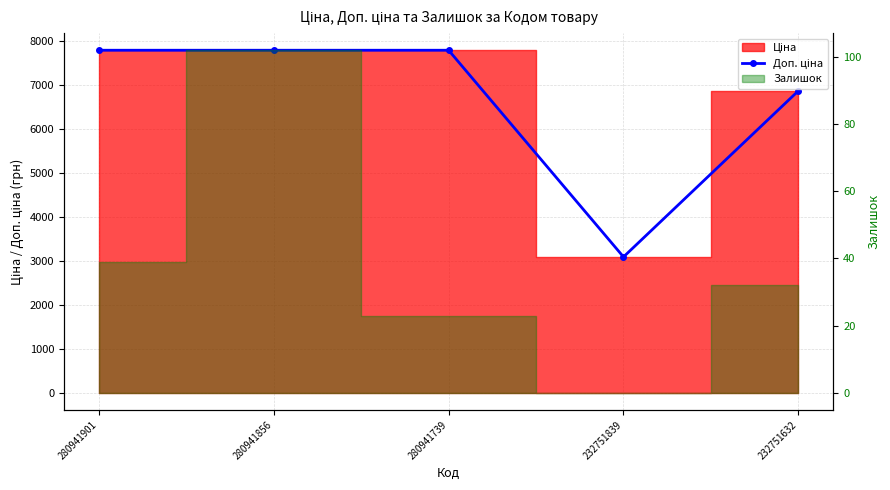

The chart shows a value of 7792.9 at 280941739. True or false?

True